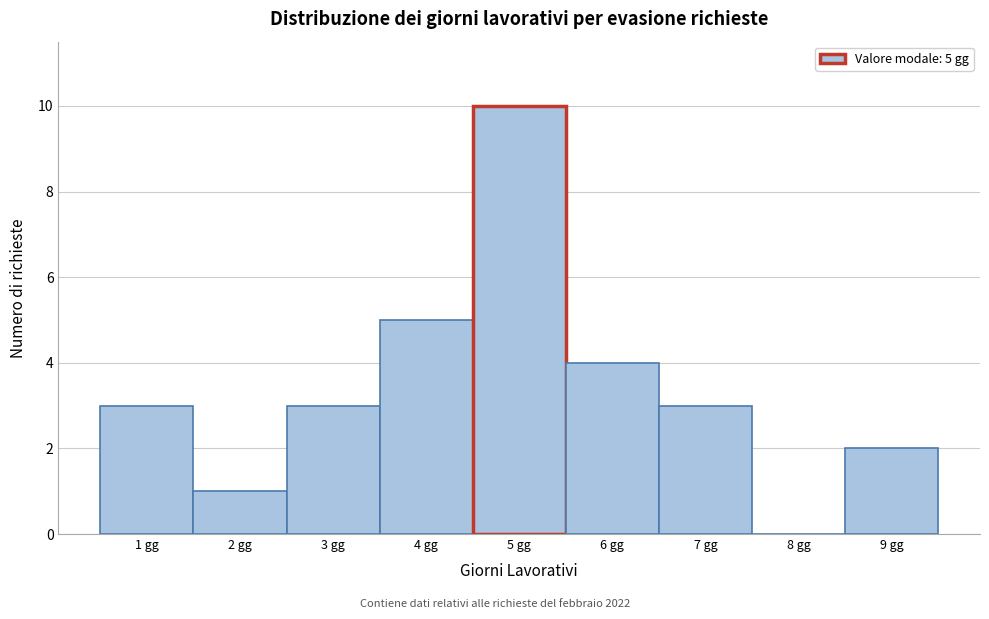

Over which range of the x-axis is the bar tallest?

4.5 to 5.5